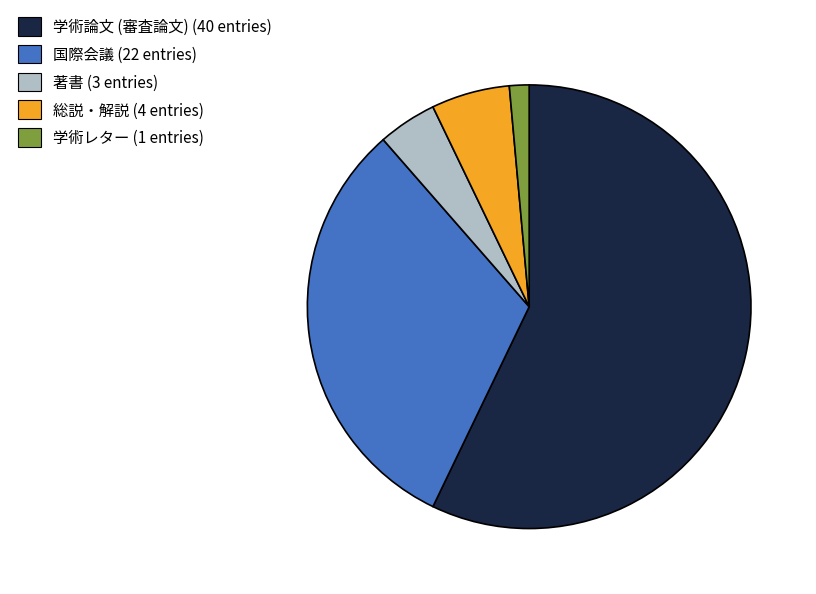

Combined, do 国際会議 and 学術論文 (審査論文) account for over 50%?

Yes